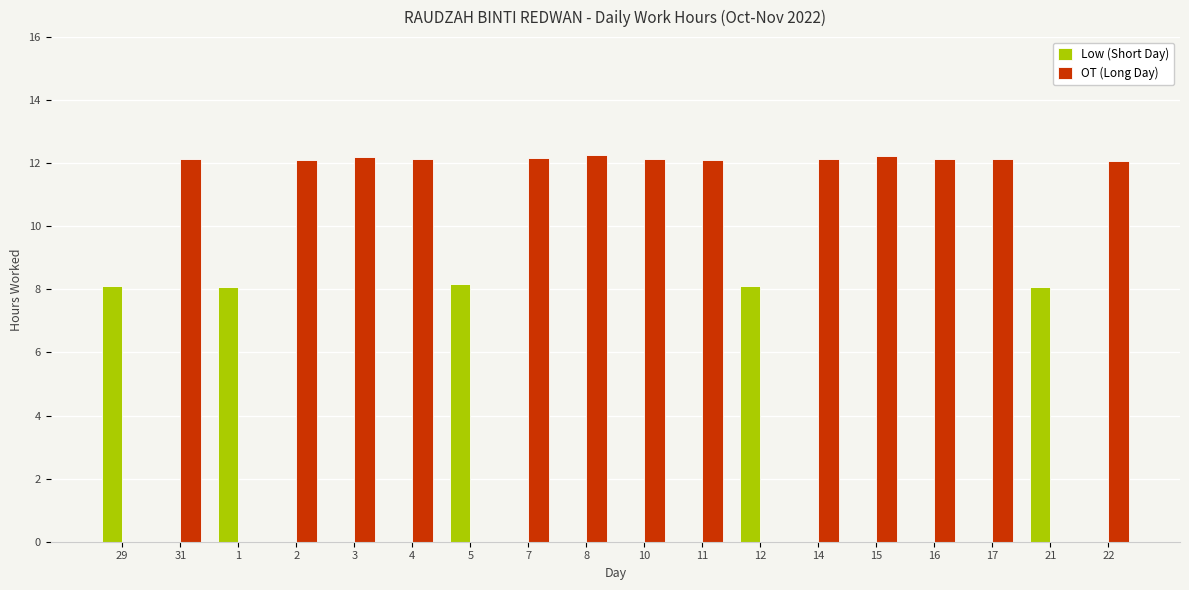

Which series has the largest range (max minus min)?

OT (Long Day)